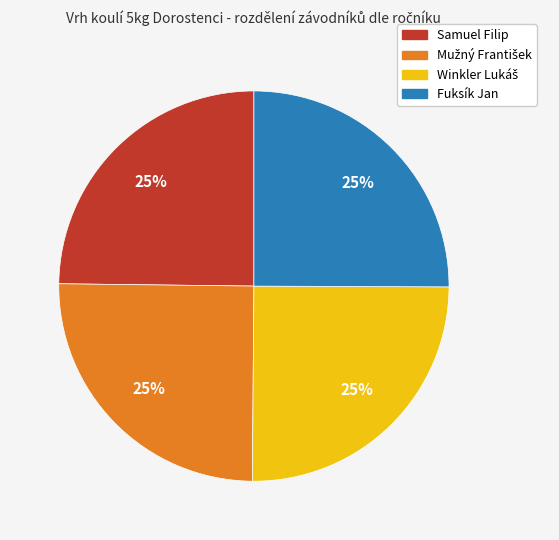

Is there any slice that represents more than half of the pie?

No